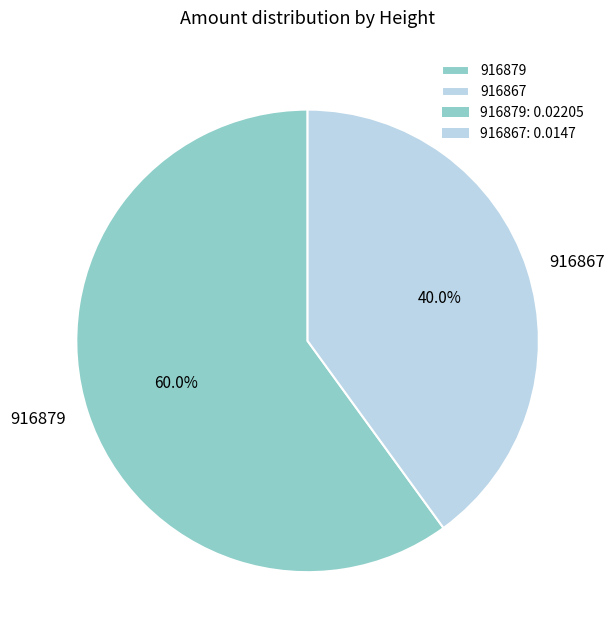

To the nearest percent, what is the difference between the 916879 and 916867 slice percentages?

20%